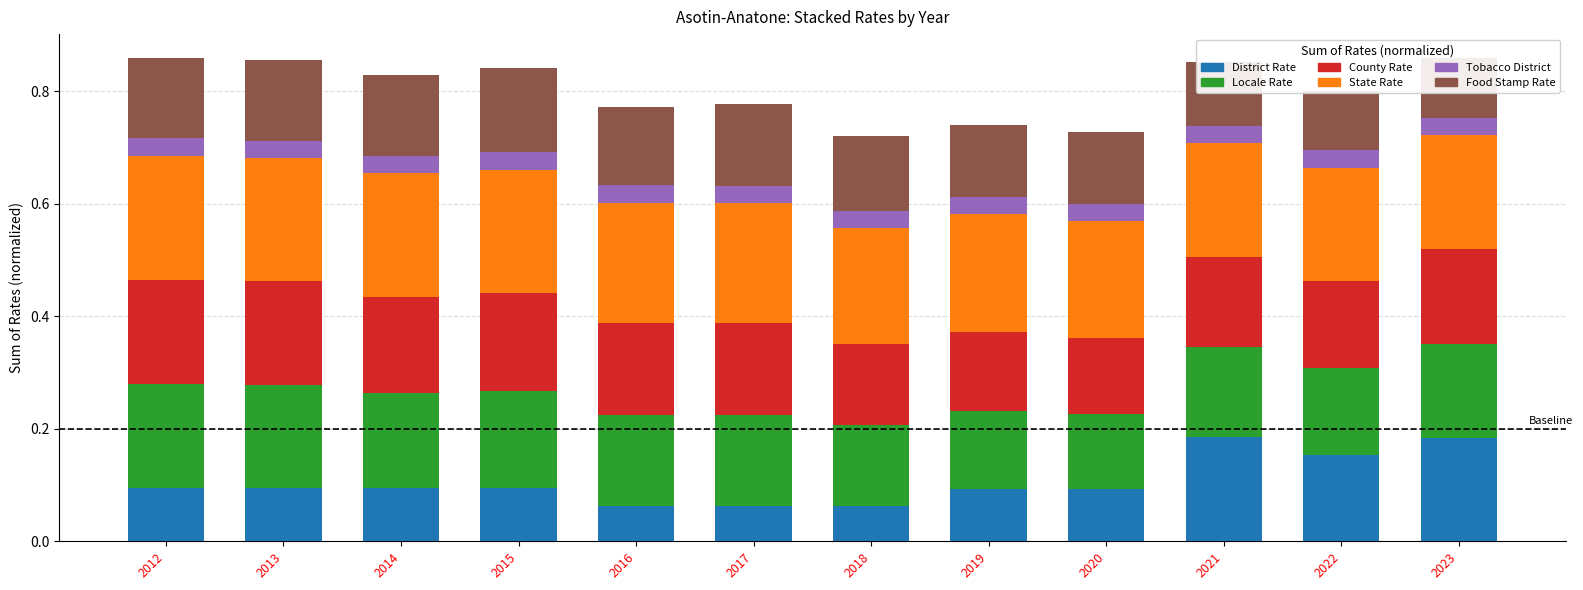

Reading left to right, list all the values displayed in this chart.

district_rate: 0.1	0.1	0.1	0.1	0.1	0.1	0.1	0.1	0.1	0.2	0.2	0.2
locale_rate: 0.2	0.2	0.2	0.2	0.2	0.2	0.1	0.1	0.1	0.2	0.2	0.2
county_rate: 0.2	0.2	0.2	0.2	0.2	0.2	0.1	0.1	0.1	0.2	0.2	0.2
state_rate: 0.2	0.2	0.2	0.2	0.2	0.2	0.2	0.2	0.2	0.2	0.2	0.2
tobacco_district: 0.0	0.0	0.0	0.0	0.0	0.0	0.0	0.0	0.0	0.0	0.0	0.0
food_stamp_rate: 0.1	0.1	0.1	0.1	0.1	0.1	0.1	0.1	0.1	0.1	0.1	0.1